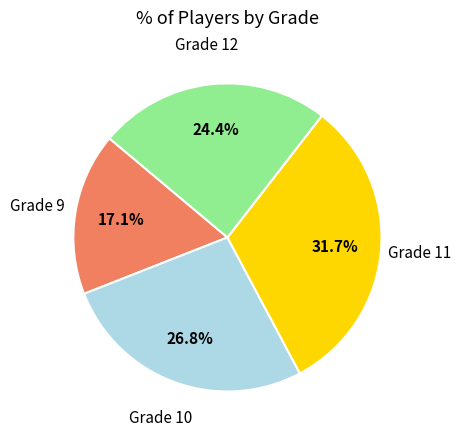

Is there any slice that represents more than half of the pie?

No